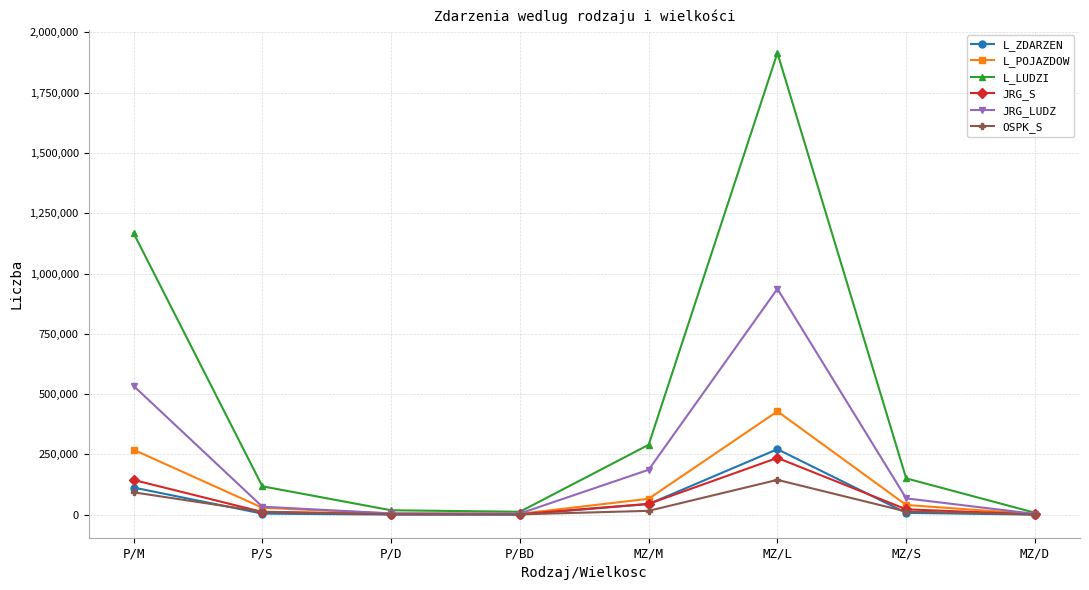

At which category is the sum across all series the highest?

MZ/L